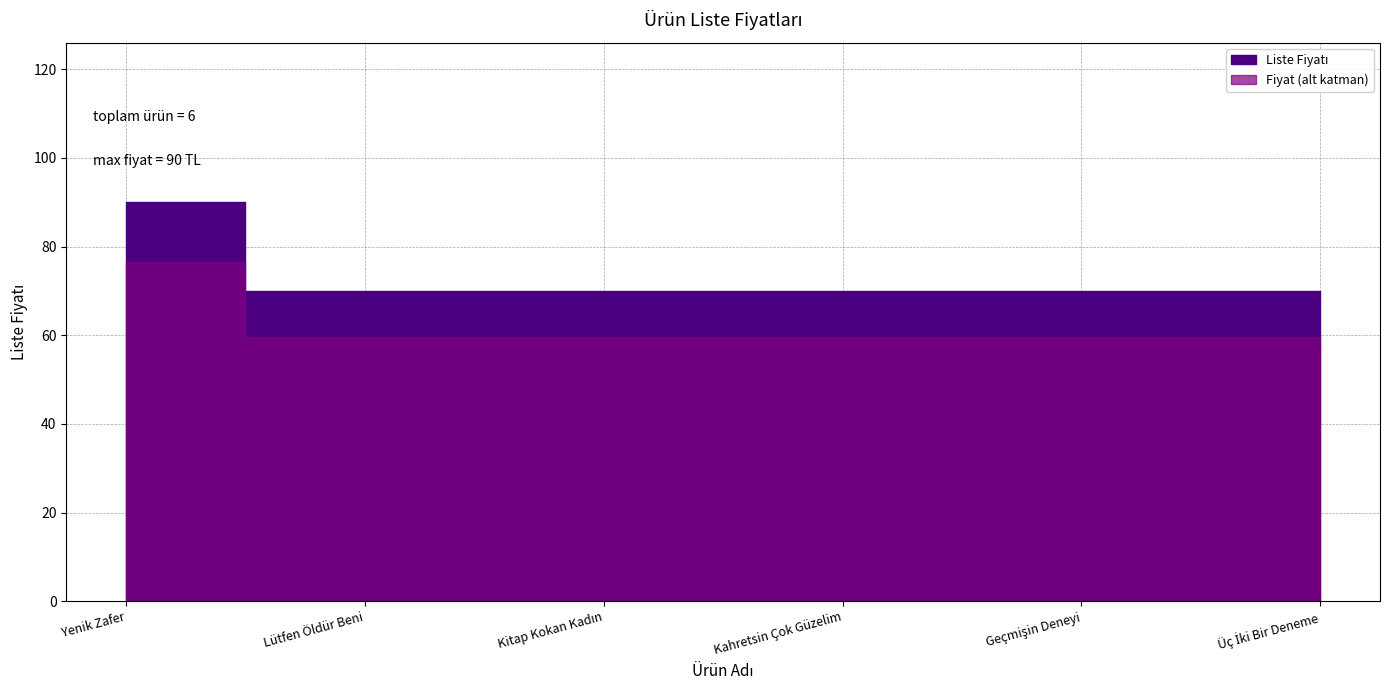

Between Kitap Kokan Kadın and Üç İki Bir Deneme, which is larger?

Kitap Kokan Kadın